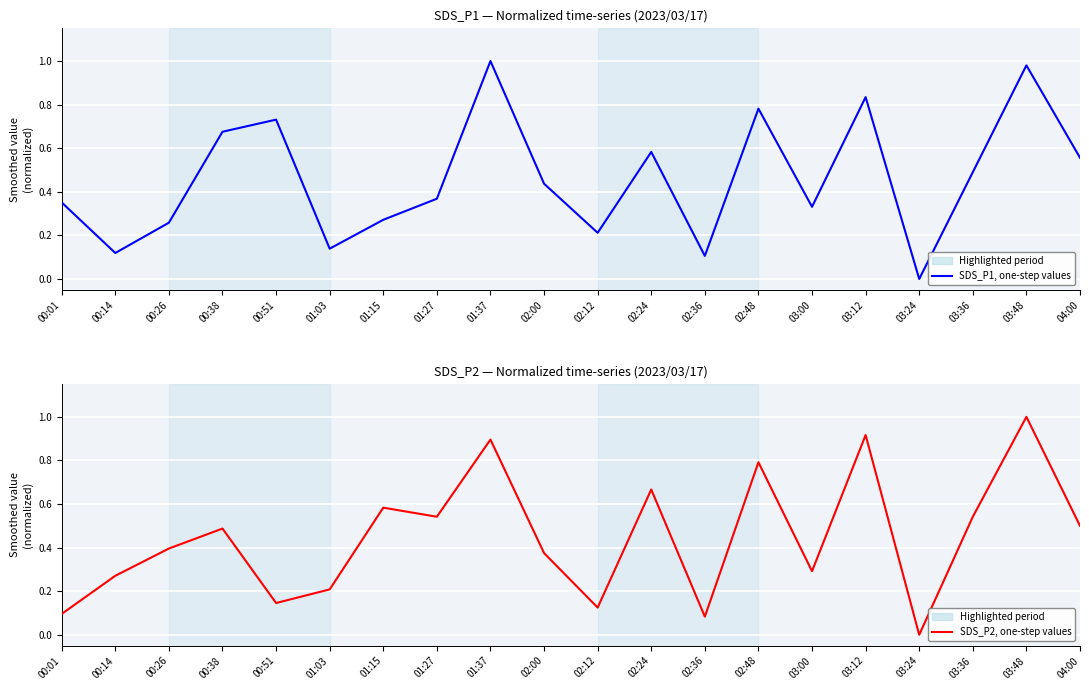

What is the difference between the maximum and minimum values in the SDS_P1, one-step values series?

1.0